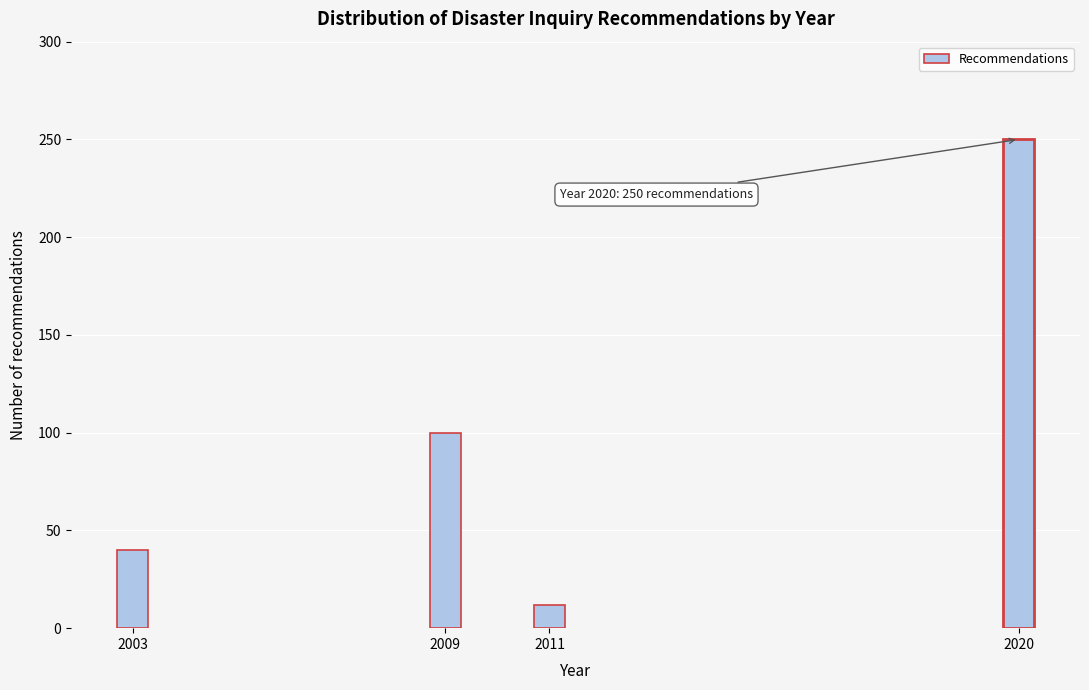

Reading left to right, extract all data points from this chart.

40	100	12	250